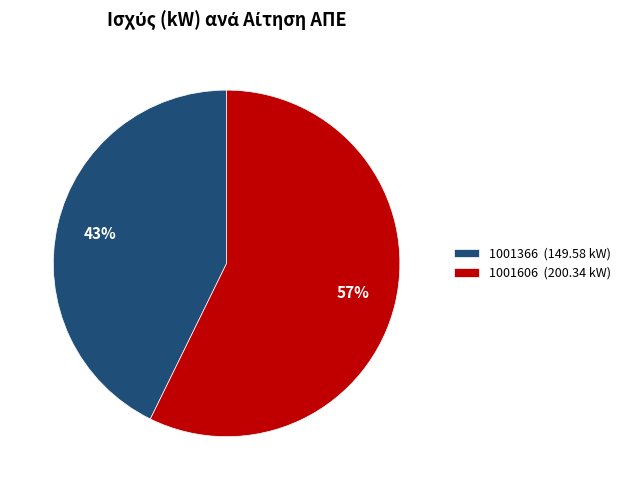

What percentage is the 1001606 slice, to the nearest percent?

57%